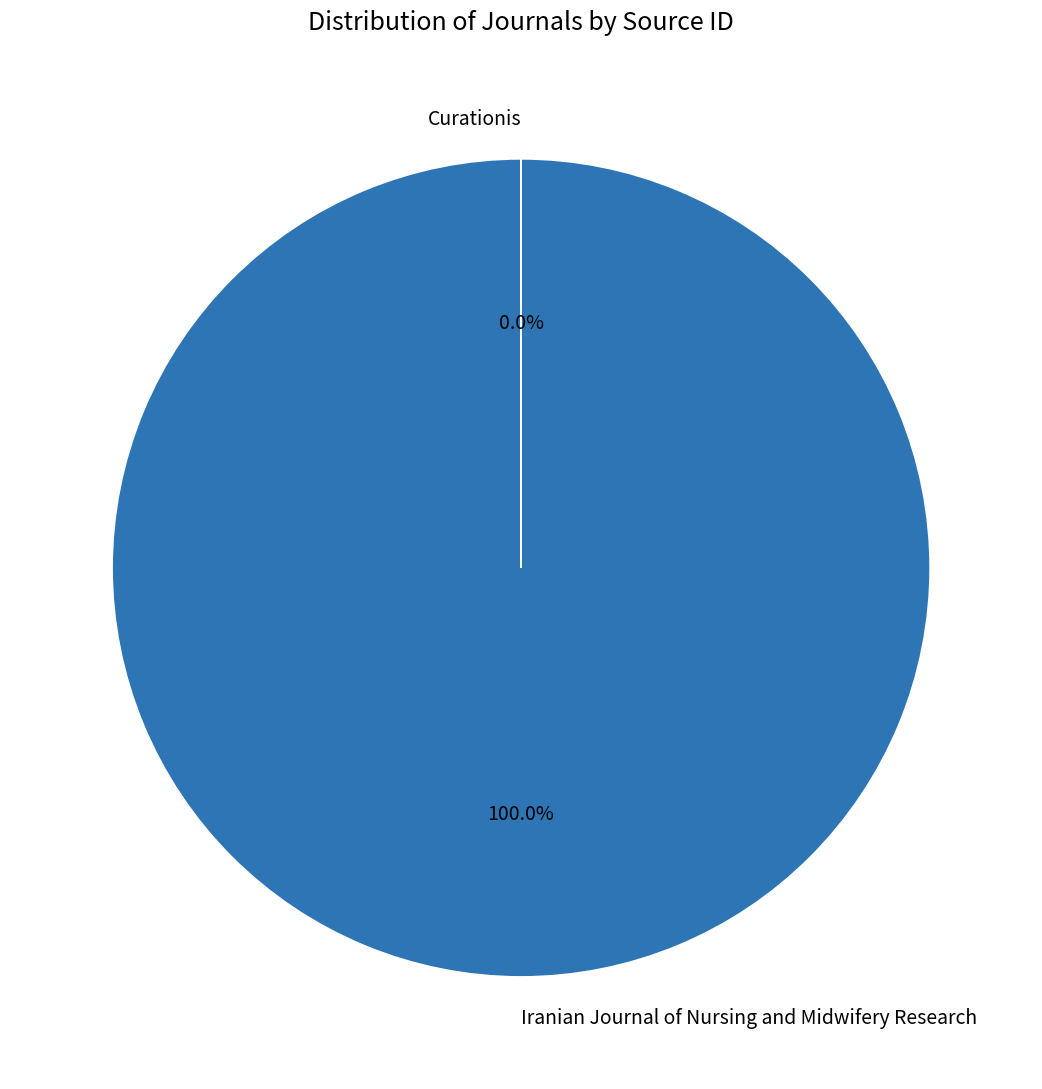

Which slice is the largest?

Iranian Journal of Nursing and Midwifery Research